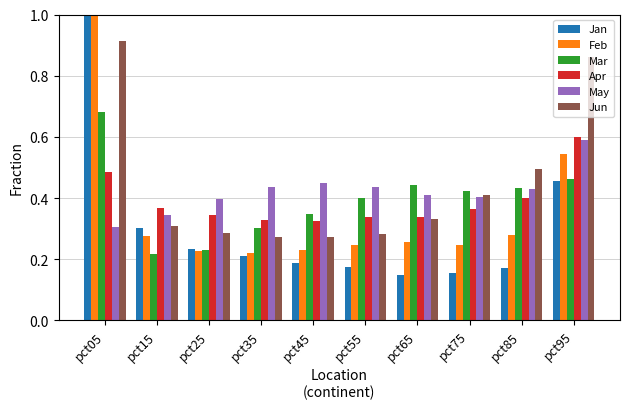

Are the bars horizontal?

No